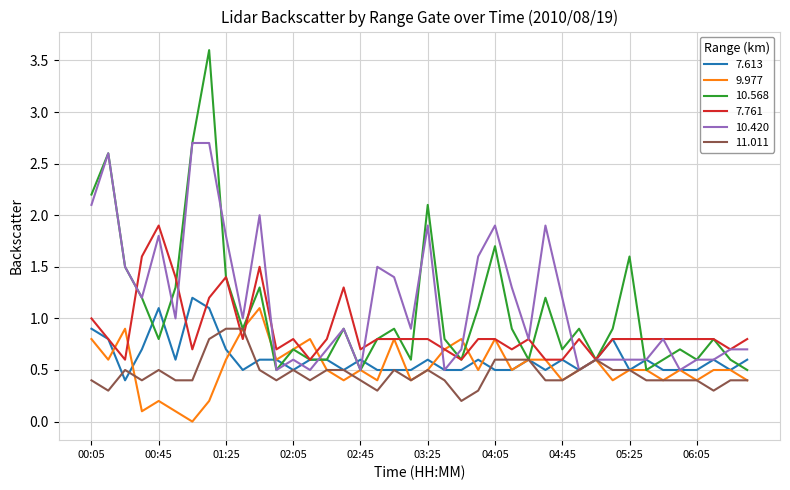

After their last crossing, which series has the higher values: 7.613 or 7.761?

7.761